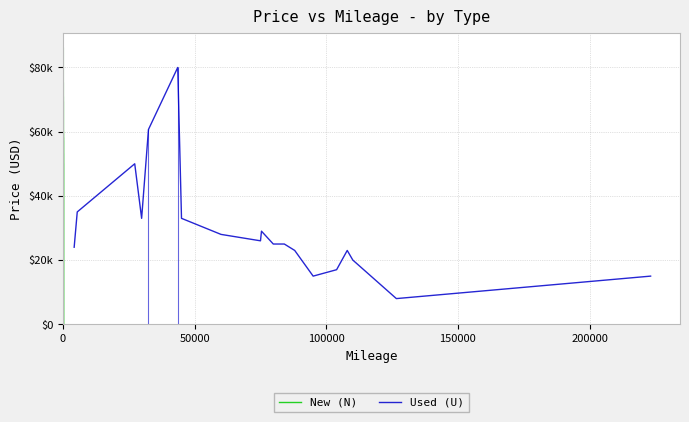

Which has a higher value, 6 or 150000?

6